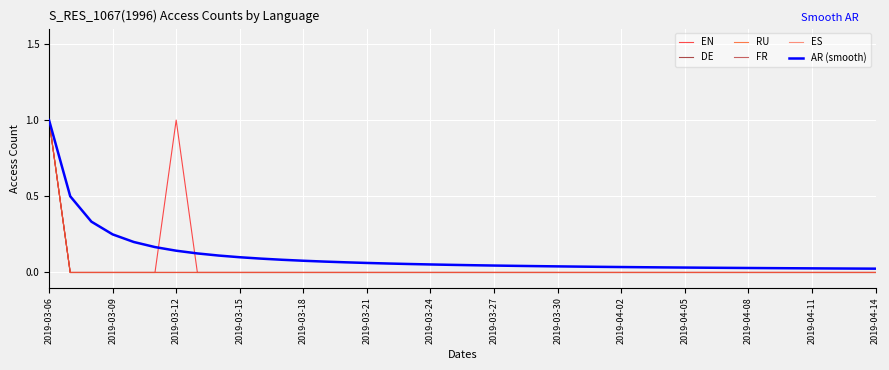

At how many categories does at least one series exceed 0?

40